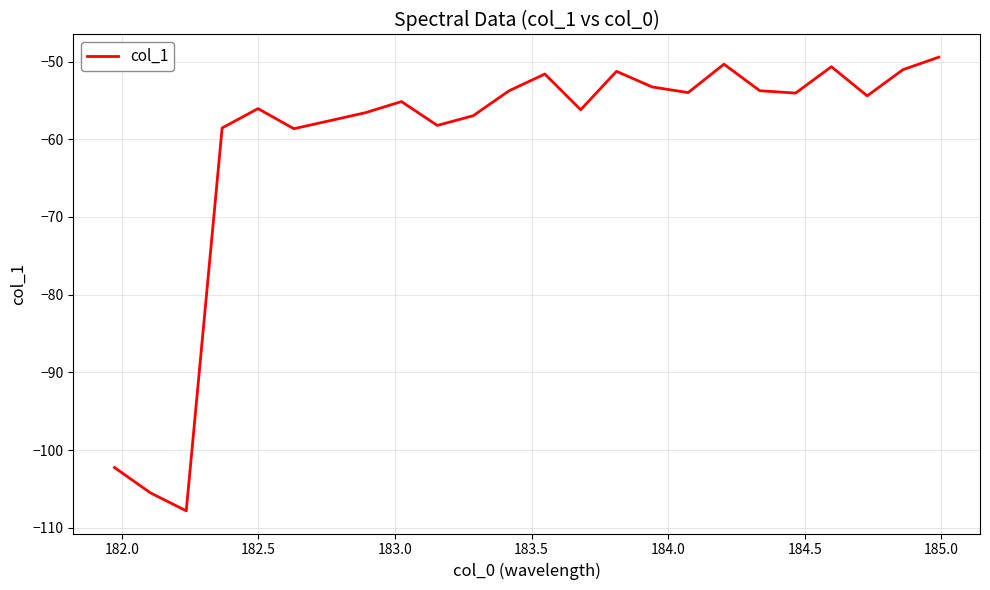

What is the difference between the maximum and minimum values?

58.4